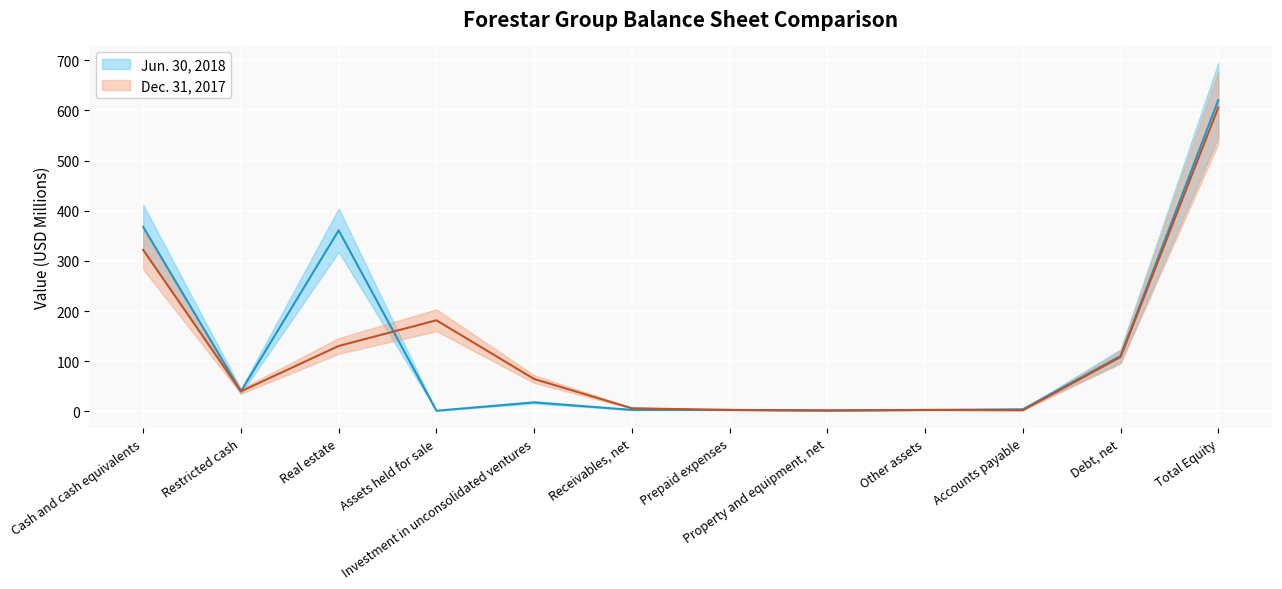

At which category is the sum across all series the highest?

Total Equity